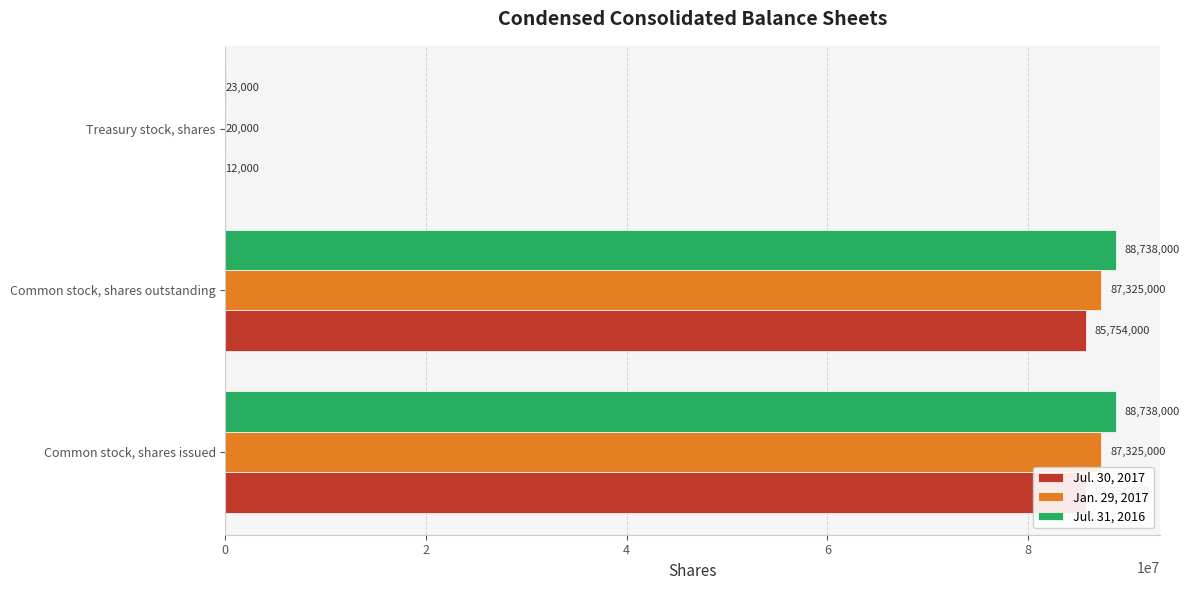

Reading right to left, transcribe all the data shown in this chart.

Jul. 30, 2017: 12000	85754000	85754000
Jan. 29, 2017: 20000	87325000	87325000
Jul. 31, 2016: 23000	88738000	88738000